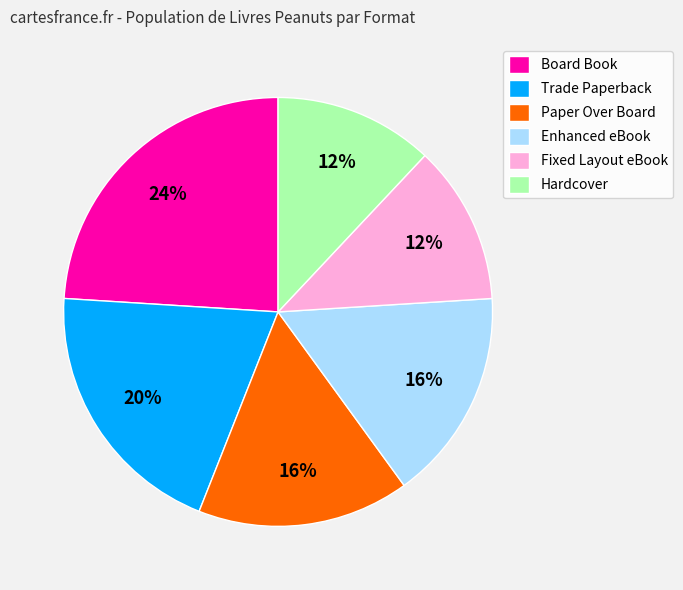

What is the largest slice in the pie chart?

Board Book